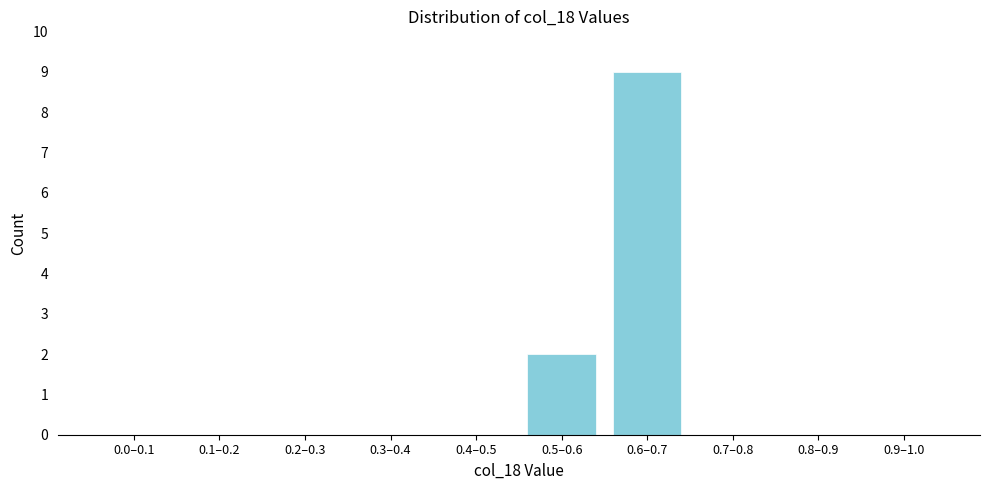

Reading left to right, transcribe all the data shown in this chart.

0.0–0.1=0	0.1–0.2=0	0.2–0.3=0	0.3–0.4=0	0.4–0.5=0	0.5–0.6=2	0.6–0.7=9	0.7–0.8=0	0.8–0.9=0	0.9–1.0=0